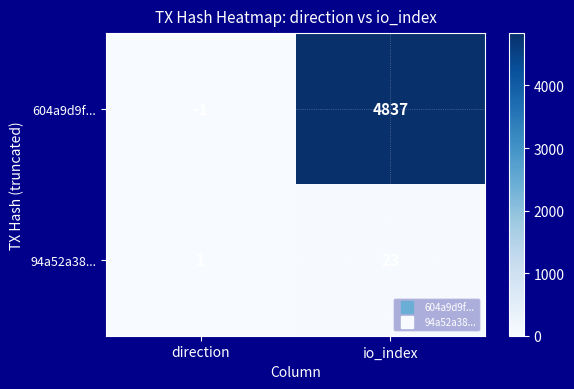

Reading left to right, what are all the values shown in this chart?

604a9d9f...: direction=-1	io_index=4837
94a52a38...: direction=1	io_index=23